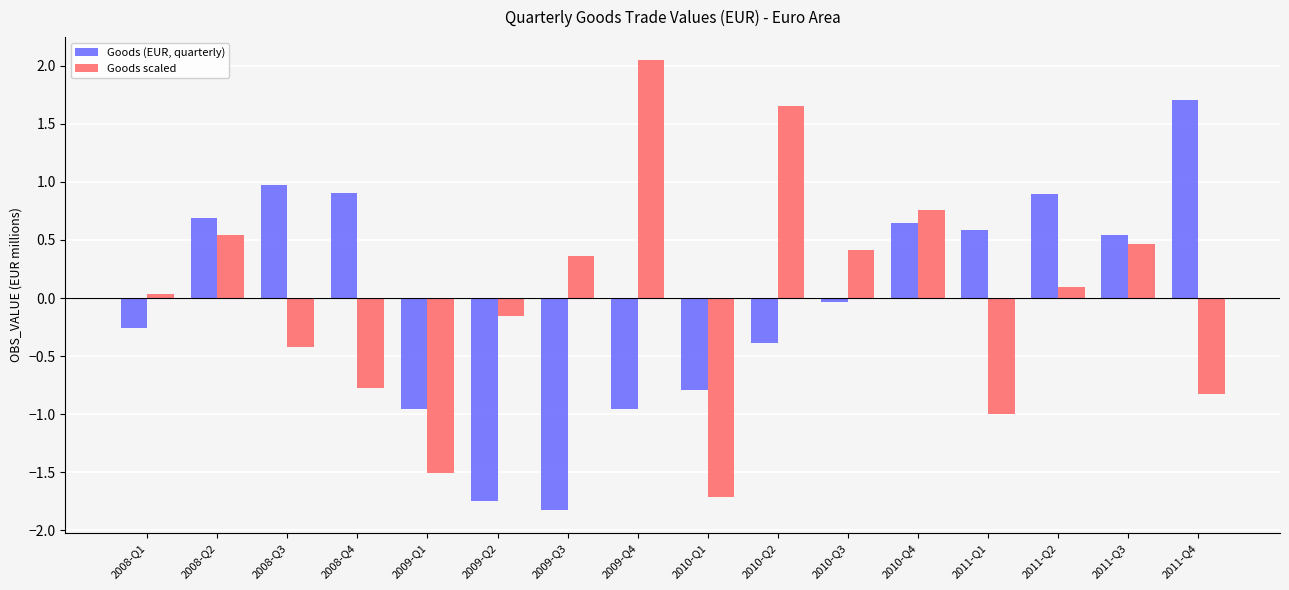

The value of Goods scaled at 2008-Q4 is -0.3. True or false?

False